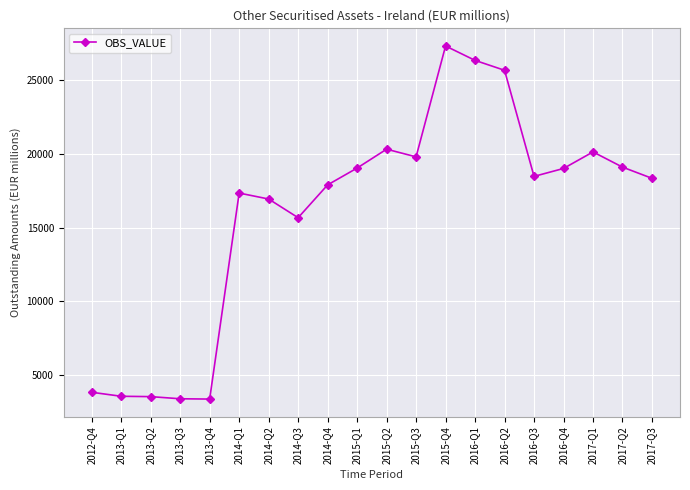

What is the difference between the maximum and minimum values?

24012